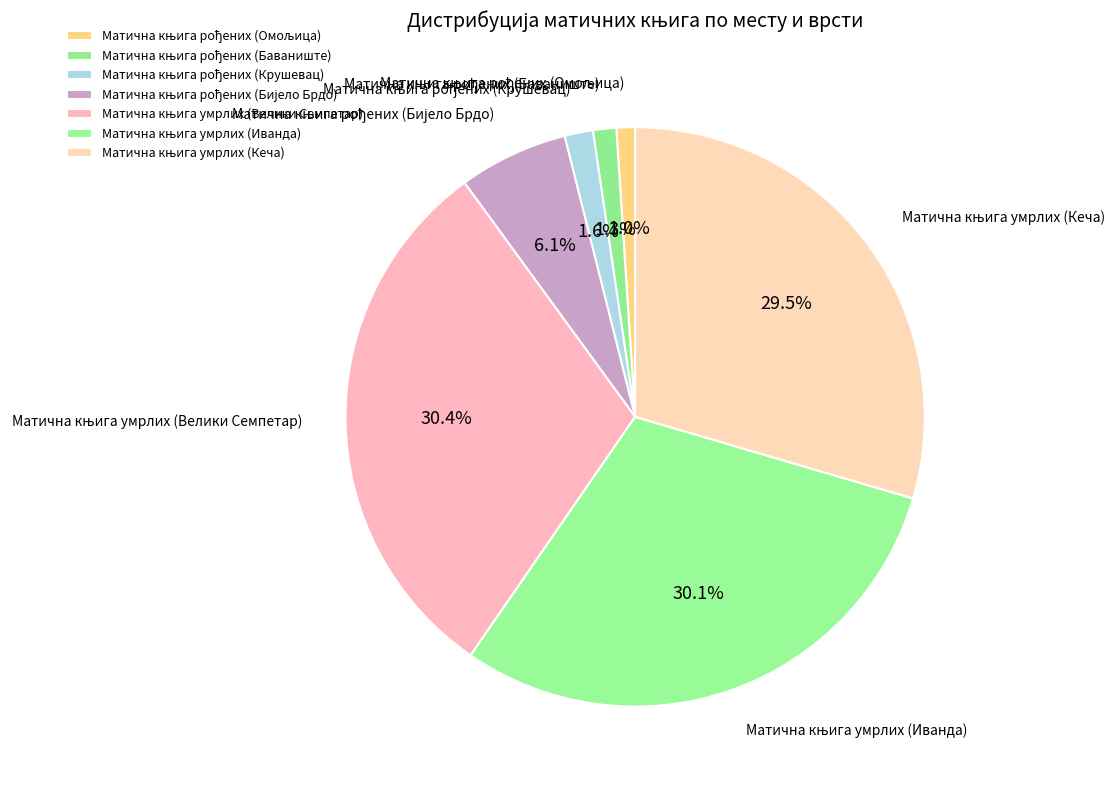

Is there any slice that represents more than half of the pie?

No